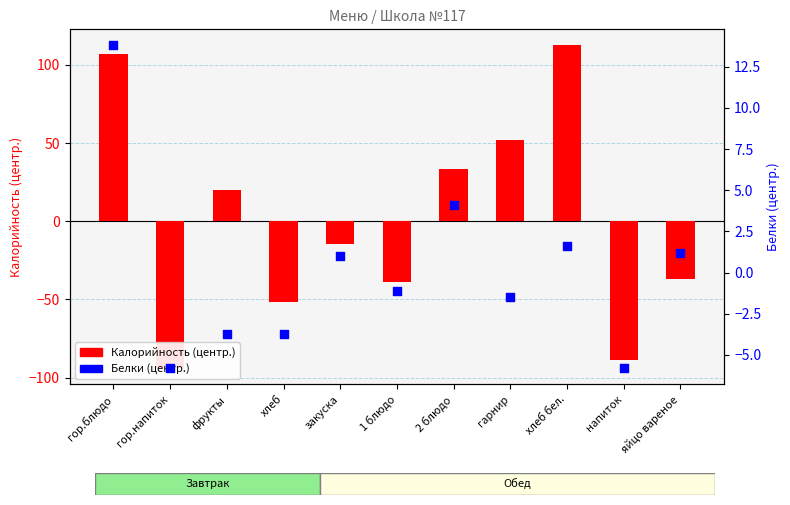

Which series reaches the minimum Y coordinate?

Калорийность (центр.)